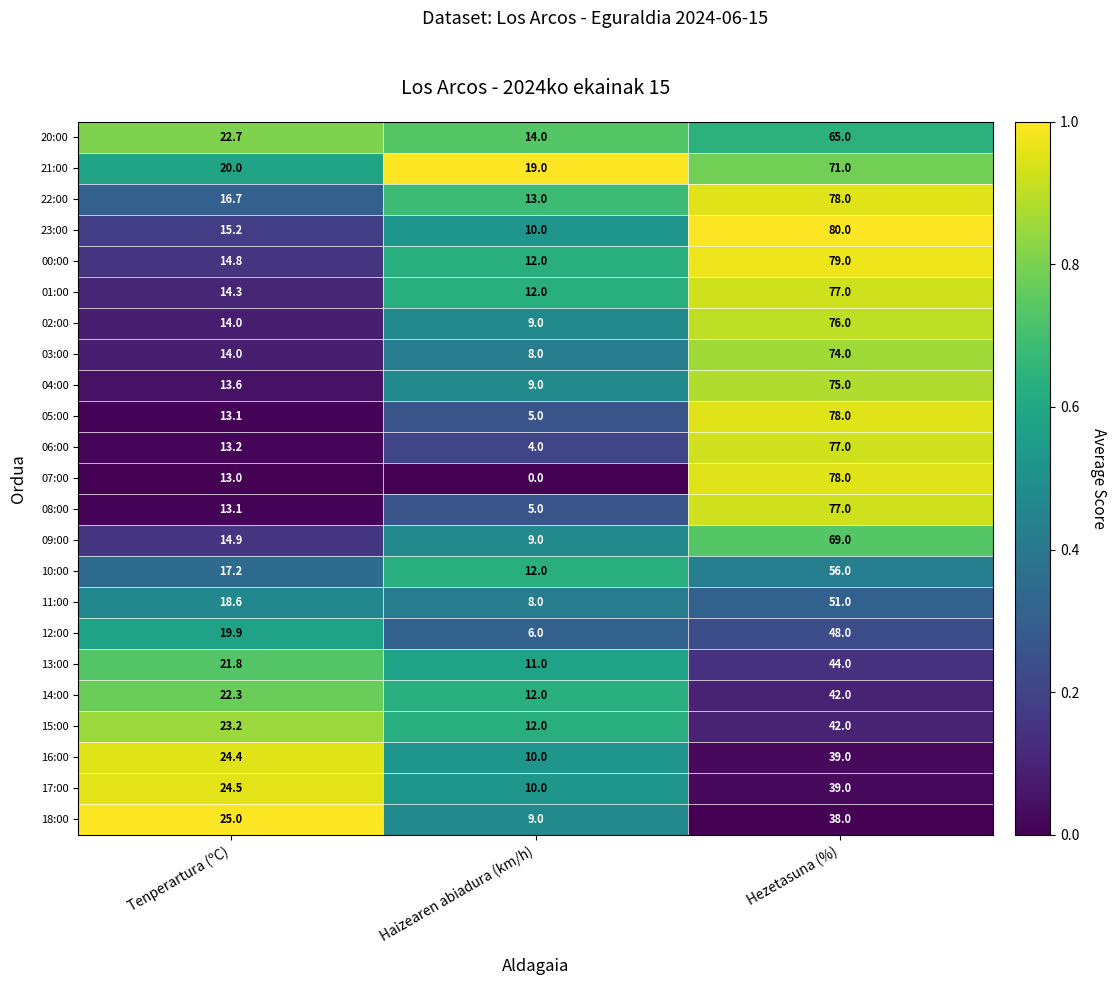

Between Tenperartura (ºC) and Hezetasuna (%), which series saw the biggest shift?

07:00